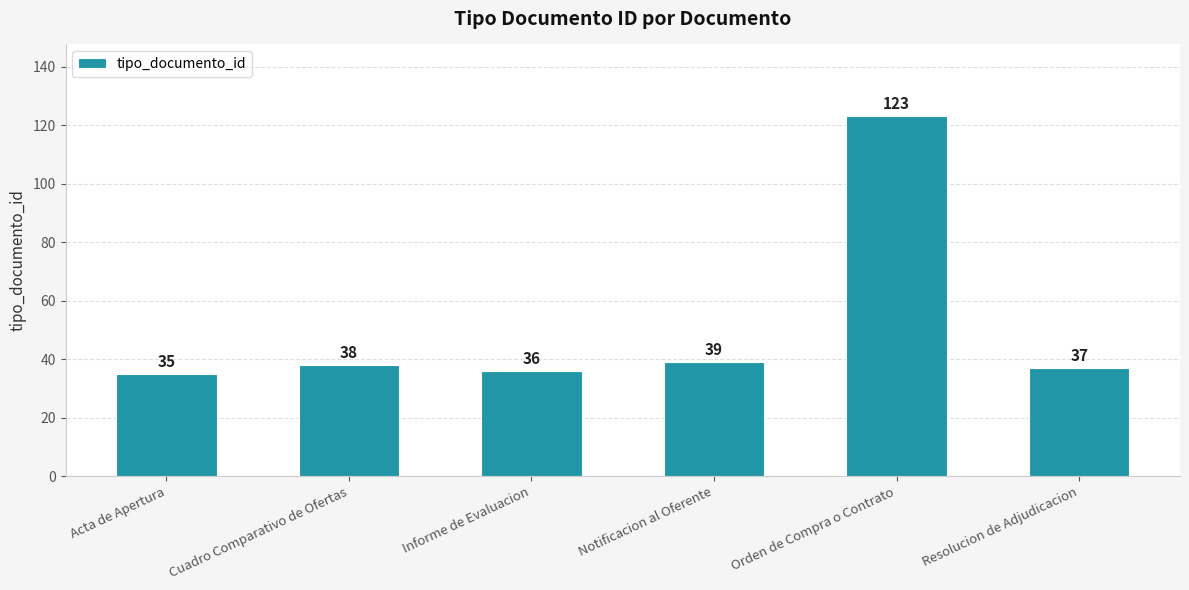

What is the sum of all values?

308